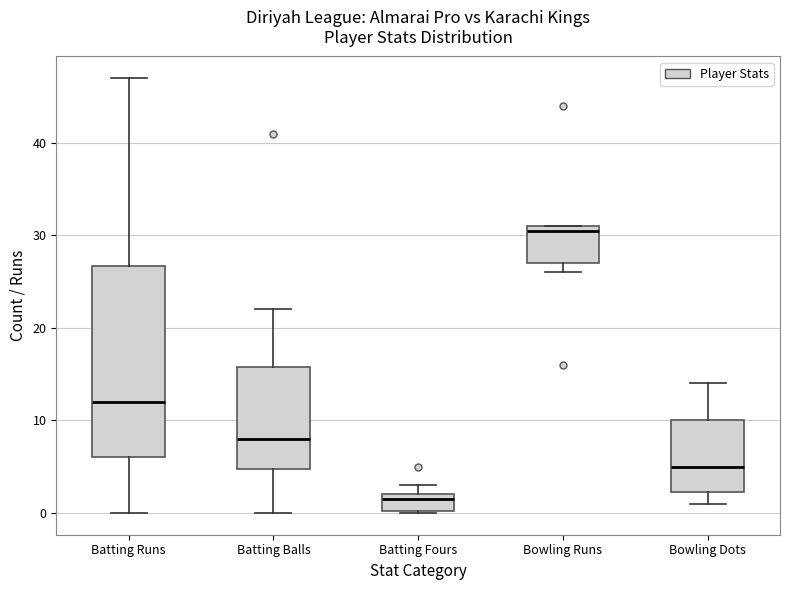

Reading left to right, read every box against the y-axis: the position of its median line, the range the box covers, and the ends of its whiskers. The values are not printed on the chart, so give them approximately, as read against the axis.

Batting Runs: median 12, box 6 to 27, whiskers 0 to 47
Batting Balls: median 8, box 5 to 16, whiskers 0 to 22
Batting Fours: median 2 (just below the box's upper edge), box 0 to 2, whiskers 0 to 3
Bowling Runs: median 31 (just below the box's upper edge), box 27 to 31, whiskers 26 to 31
Bowling Dots: median 5, box 2 to 10, whiskers 1 to 14